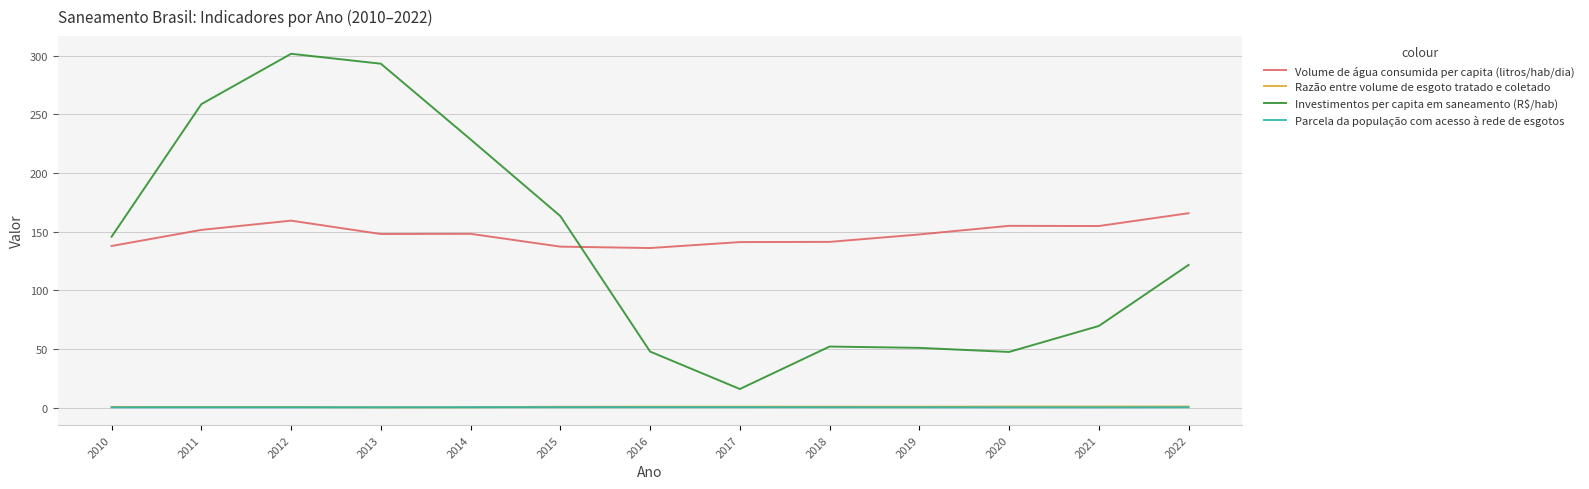

Which series has the widest spread of values?

Investimentos per capita em saneamento (R$/hab)